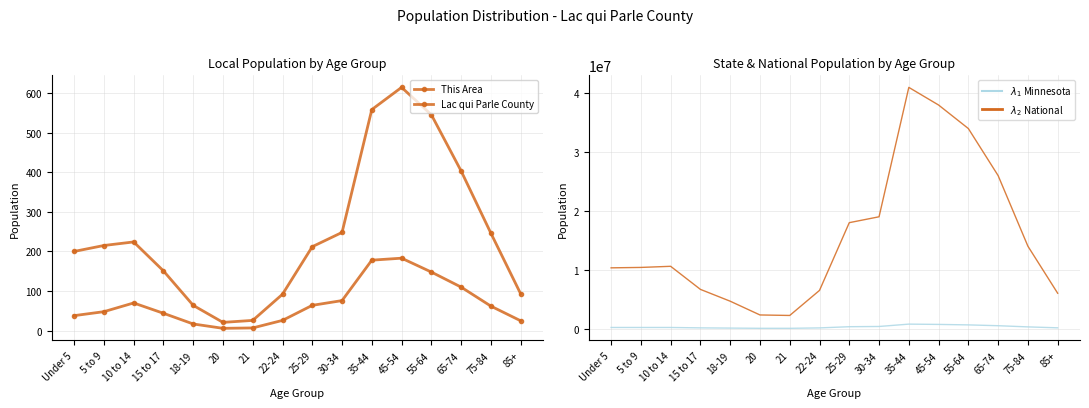

Reading left to right, extract all data points from this chart.

This Area: 38	48	70	44	17	6	7	26	64	76	178	183	148	110	62	25
Lac qui Parle County: 200	215	224	151	64	21	26	92	212	248	558	614	545	403	246	93
Minnesota: 181342	181614	180356	113281	75313	37231	35730	107764	310000	350000	750000	700000	620000	480000	280000	120000
National: 10319427	10389638	10579862	6656209	4647457	2308319	2223198	6482659	18000000	19000000	41000000	38000000	34000000	26000000	14000000	6000000